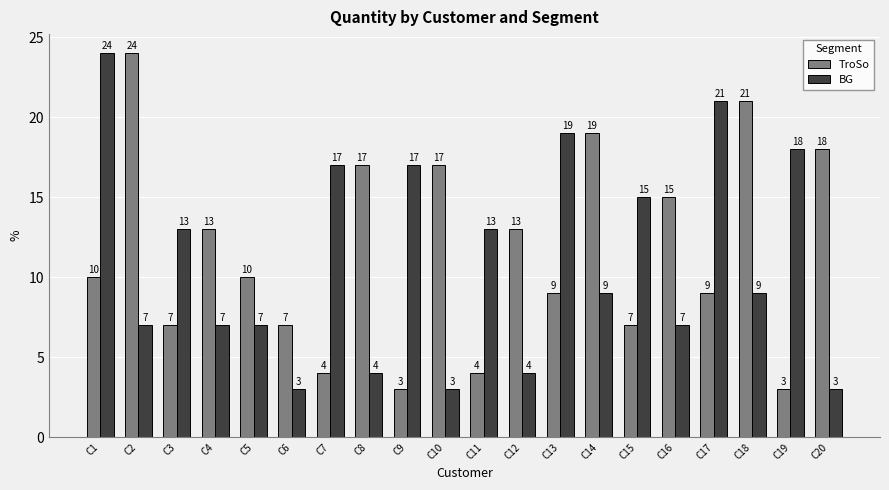

The value of BG at C10 is 3. True or false?

True